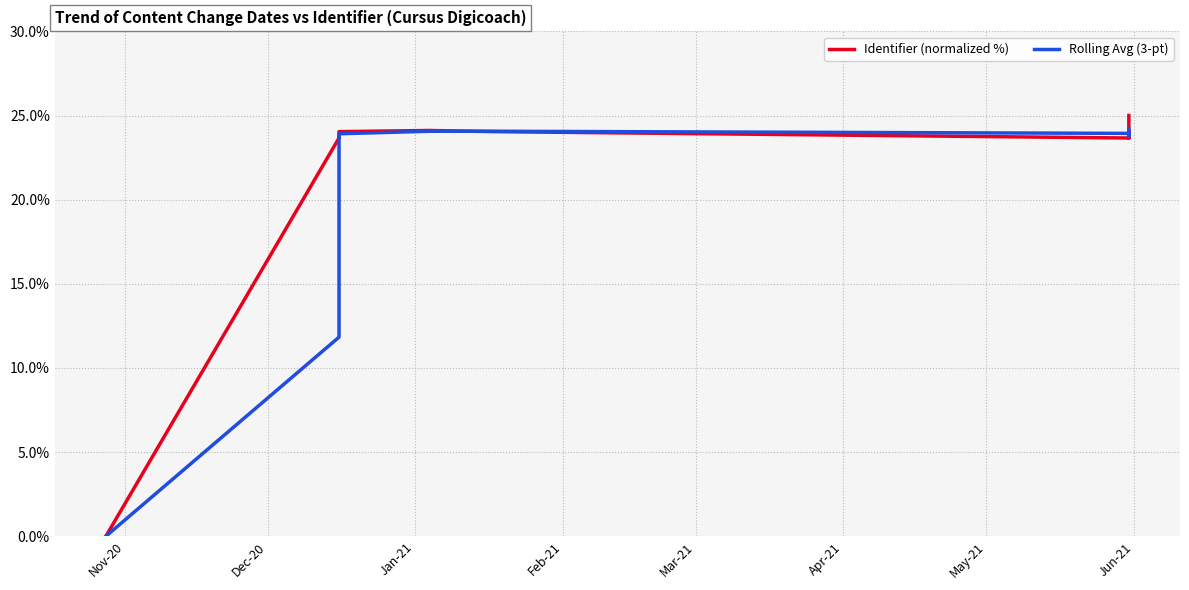

Rank the series by their maximum value, from highest to lowest.

Identifier (normalized %), Rolling Avg (3-pt)